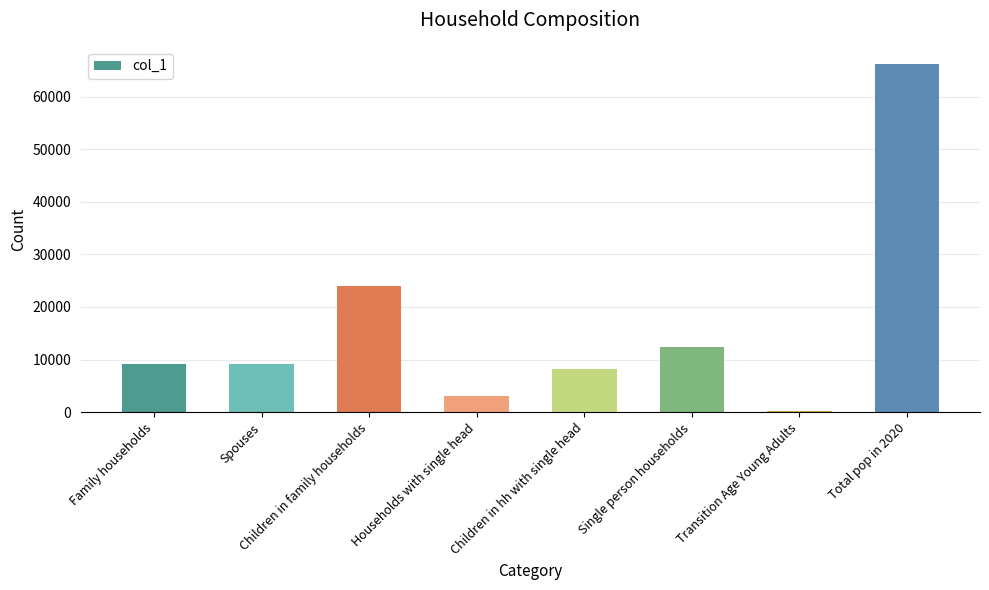

Are the bars horizontal?

No